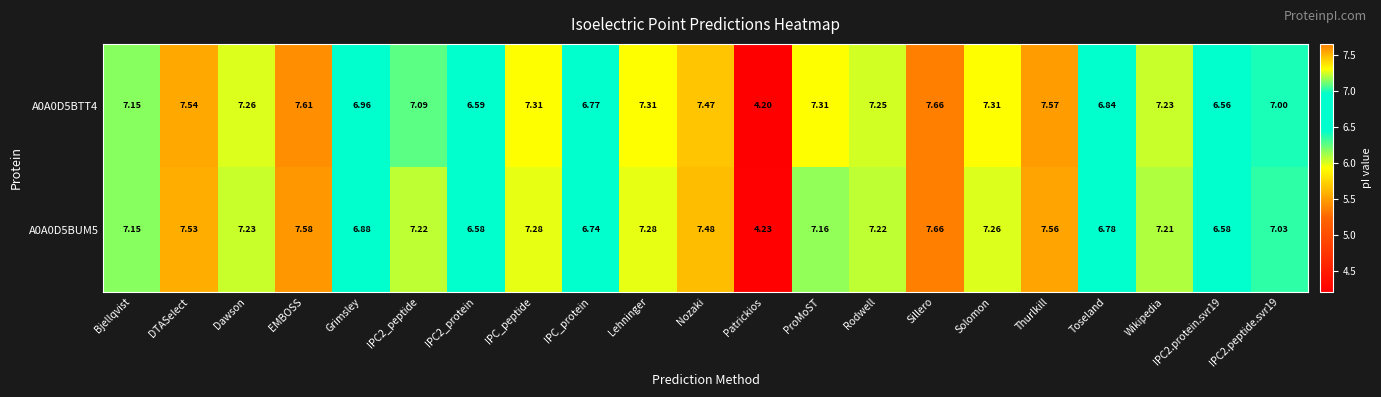

At which label does A0A0D5BUM5 reach its minimum?

Patrickios